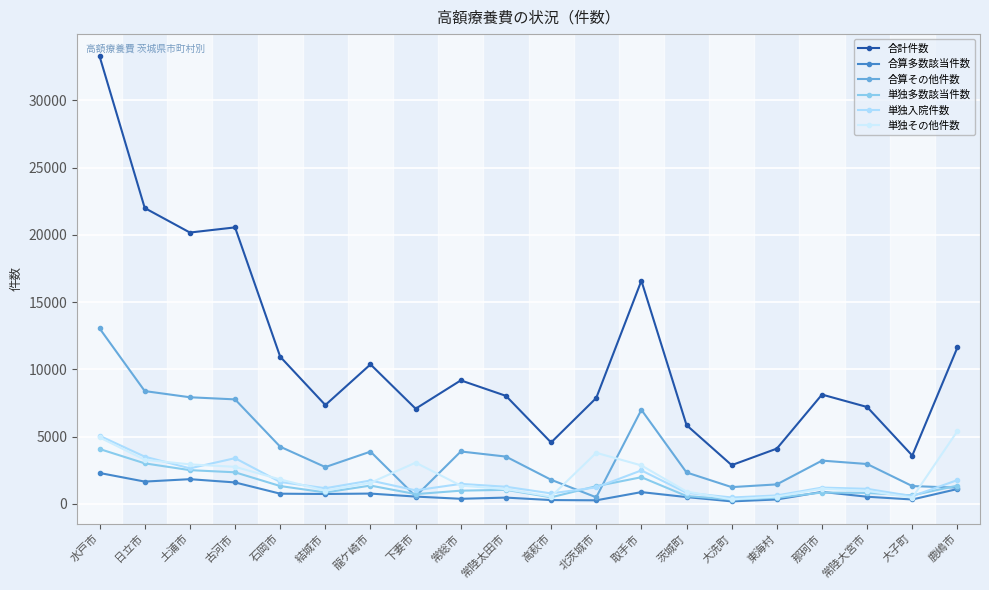

Which series has the largest total across all categories?

合計件数